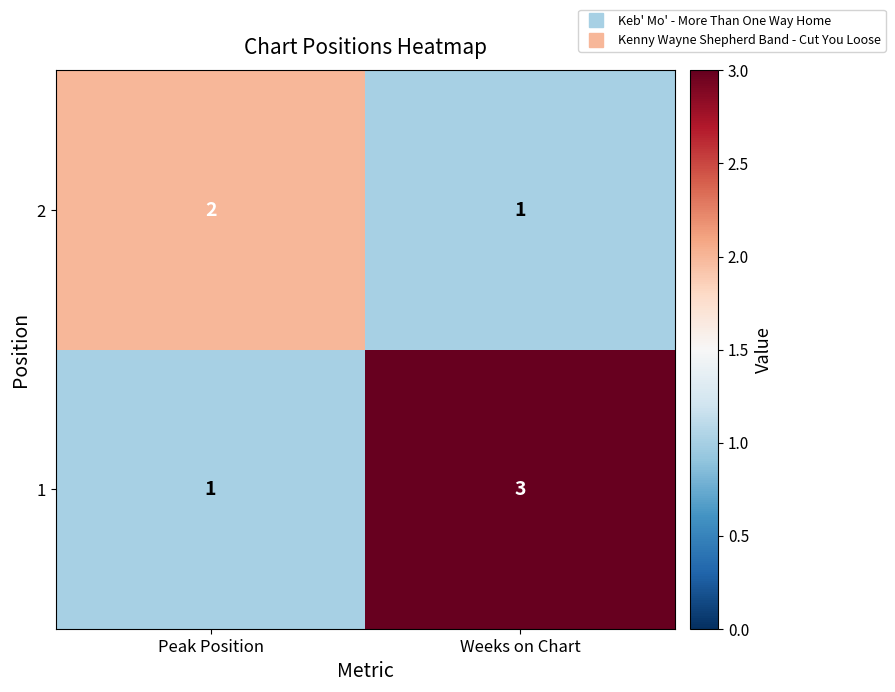

How many categories are shown in the chart?

2